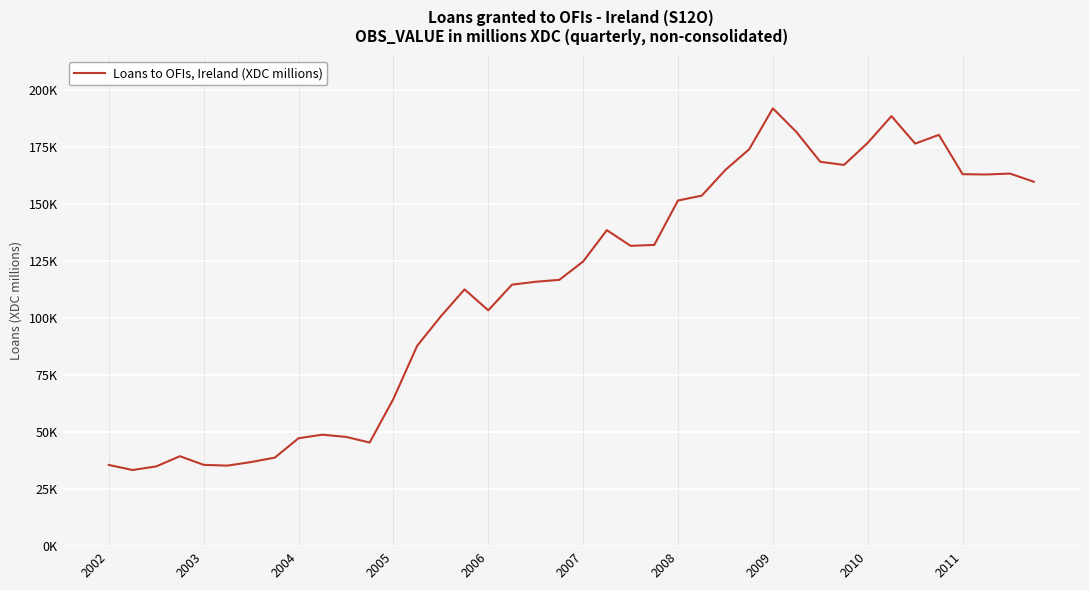

What is the difference between the maximum and minimum values?

158454